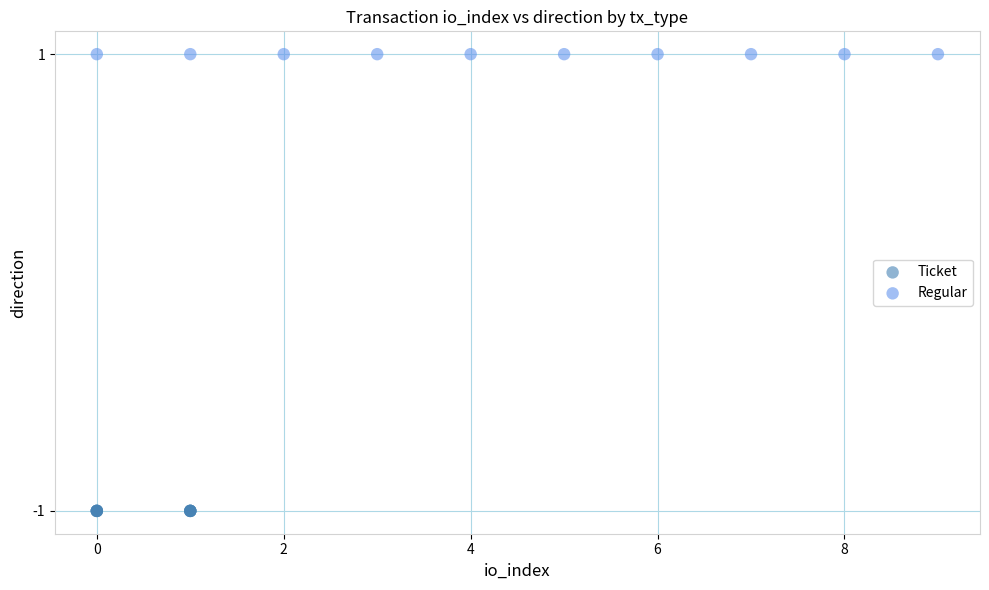

Which series reaches the minimum Y coordinate?

Ticket